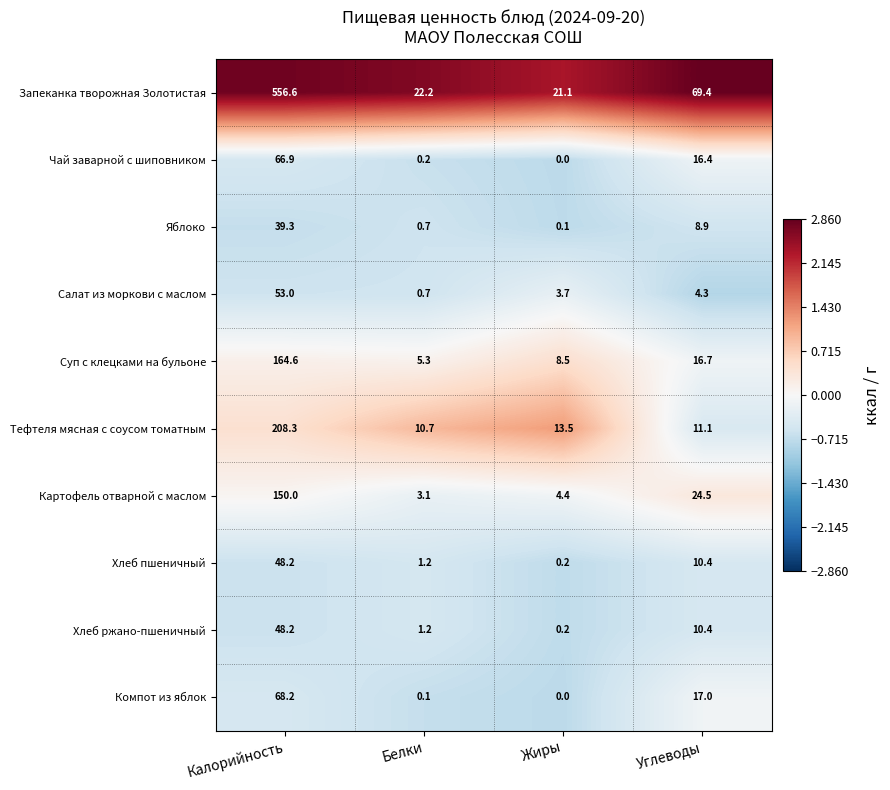

What is the approximate value of Салат из моркови с маслом at Калорийность?

53.0